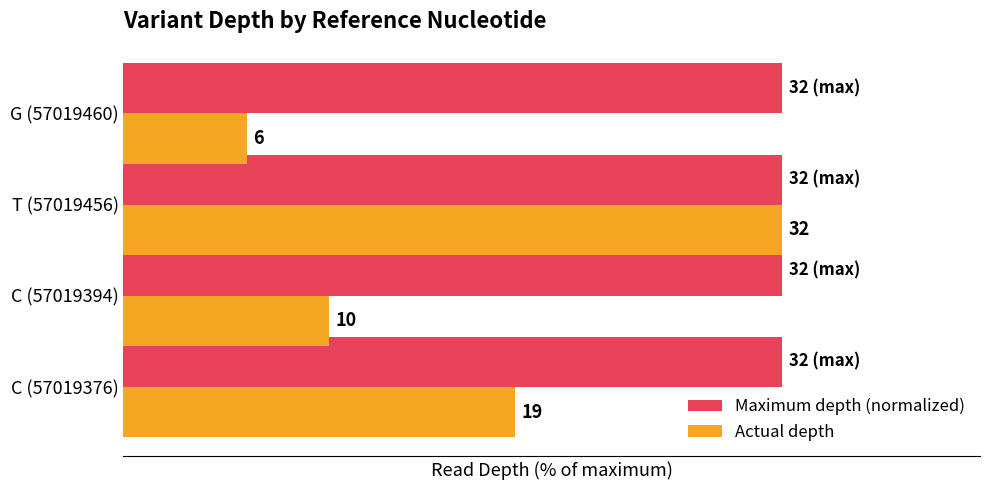

What are all the series names shown in the legend?

Maximum depth (normalized), Actual depth